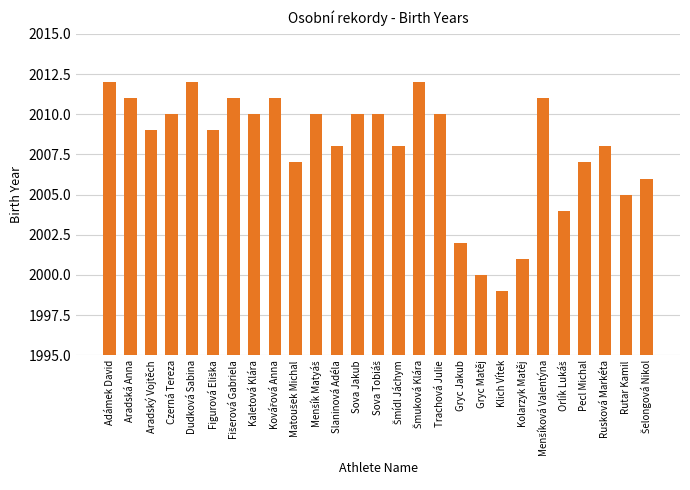

Does the chart contain stacked bars?

No